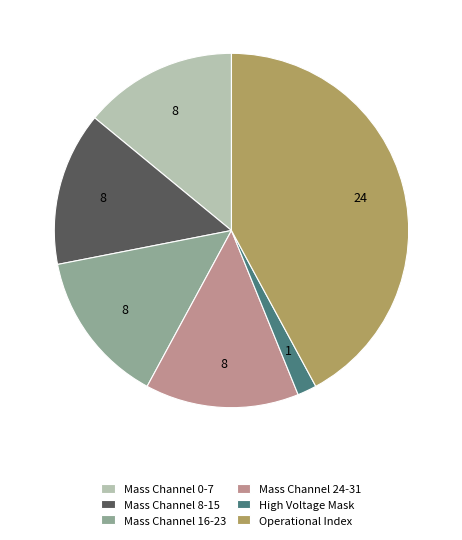

The Mass Channel 0-7 slice represents 25% of the pie. True or false?

False